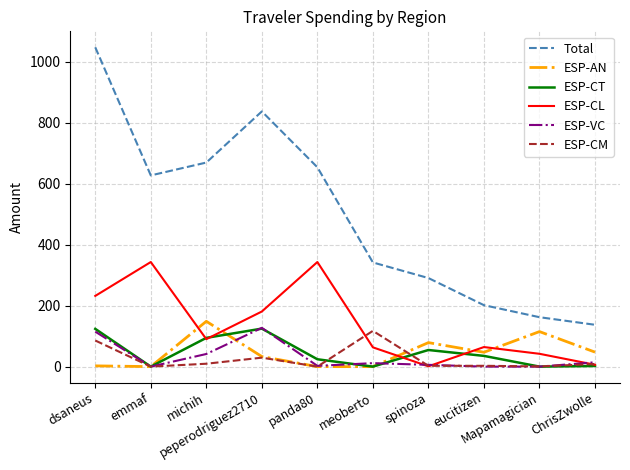

Which series changed the most between emmaf and eucitizen?

Total